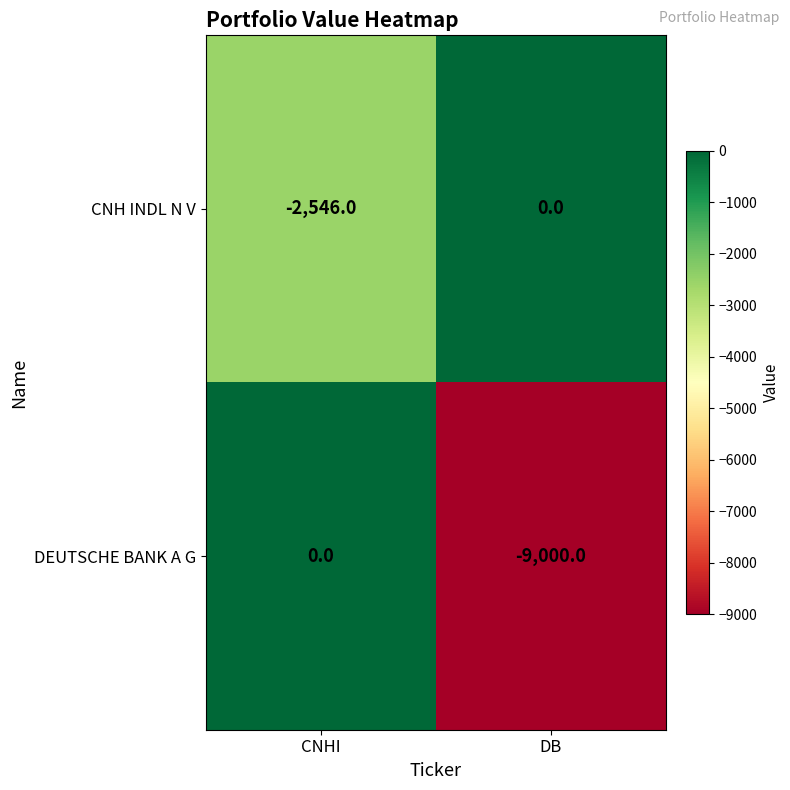

How many series are shown in this chart?

2